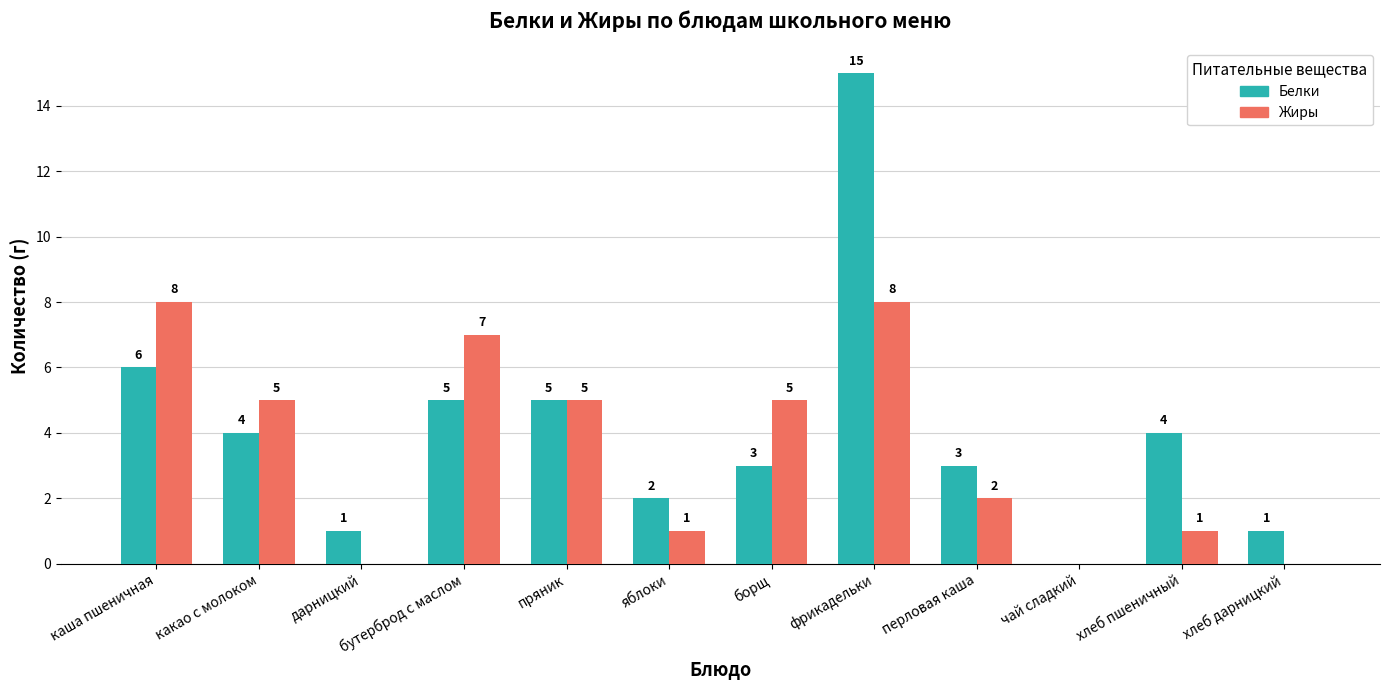

Is it true that Белки equals 1 at хлеб дарницкий?

True